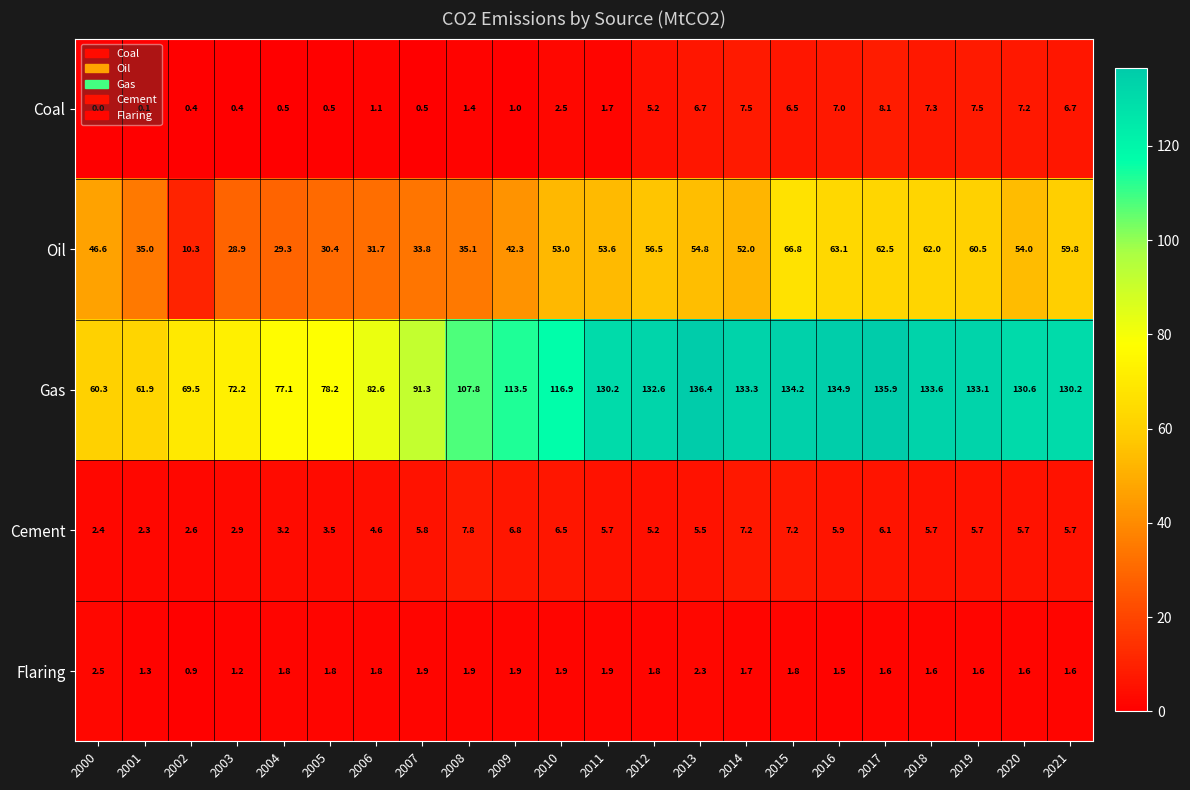

What is the sum of all Coal values?

79.8